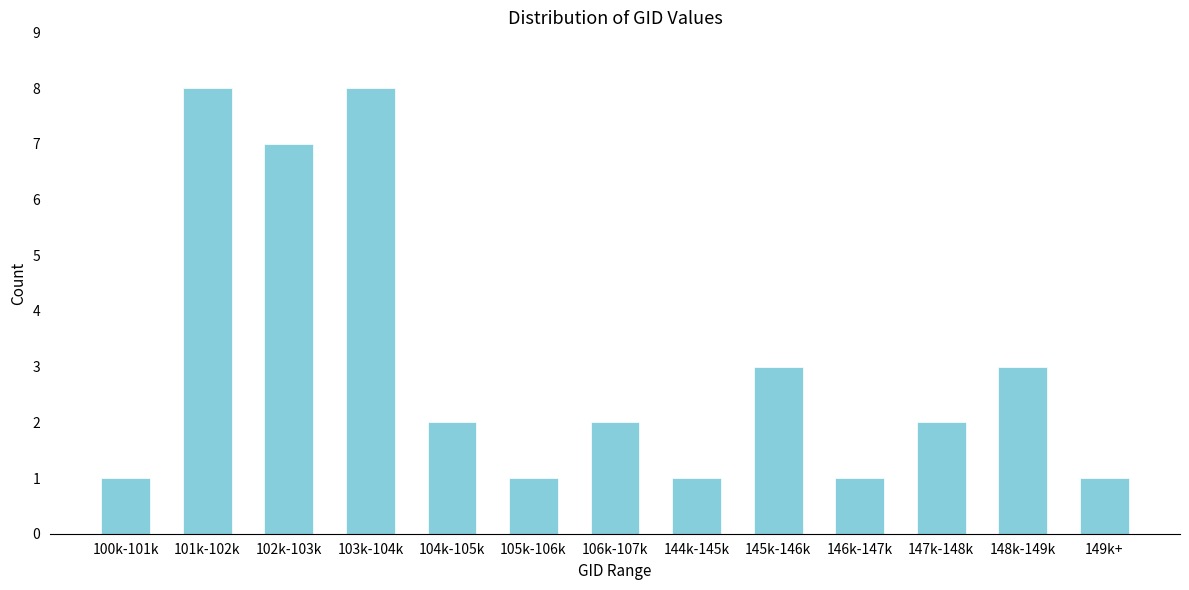

Reading left to right, transcribe all the data shown in this chart.

100k-101k=1	101k-102k=8	102k-103k=7	103k-104k=8	104k-105k=2	105k-106k=1	106k-107k=2	144k-145k=1	145k-146k=3	146k-147k=1	147k-148k=2	148k-149k=3	149k+=1